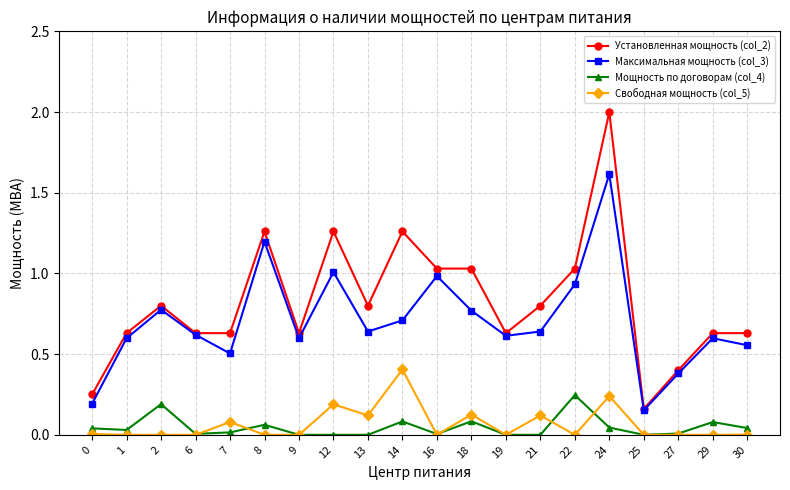

Between 0 and 7, which series saw the biggest shift?

Установленная мощность (col_2)